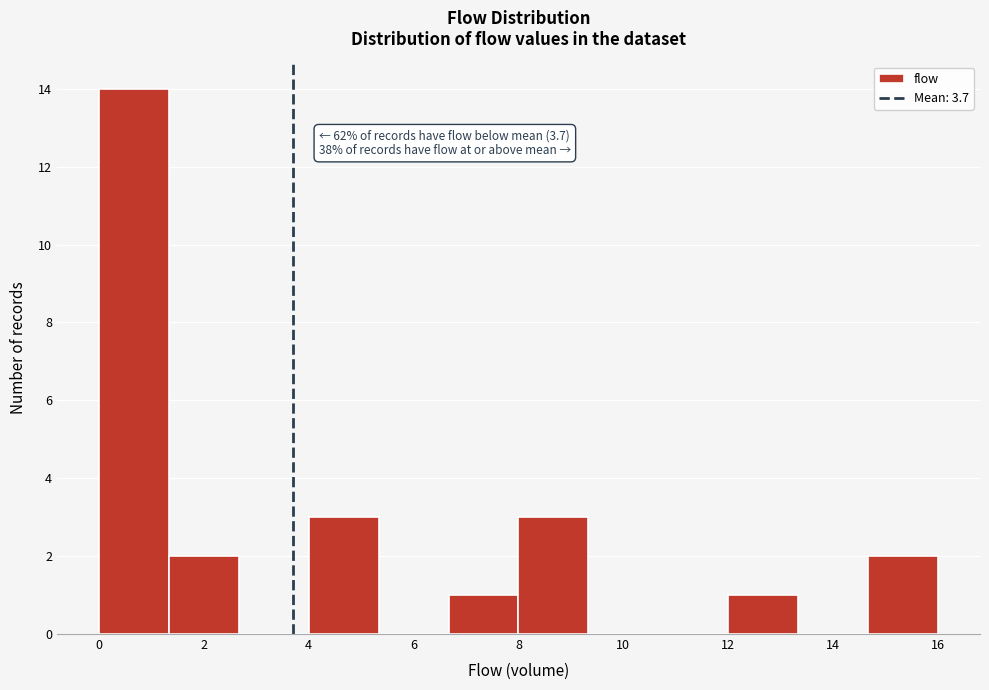

Over which range of the x-axis is the bar tallest?

0.0 to 1.4